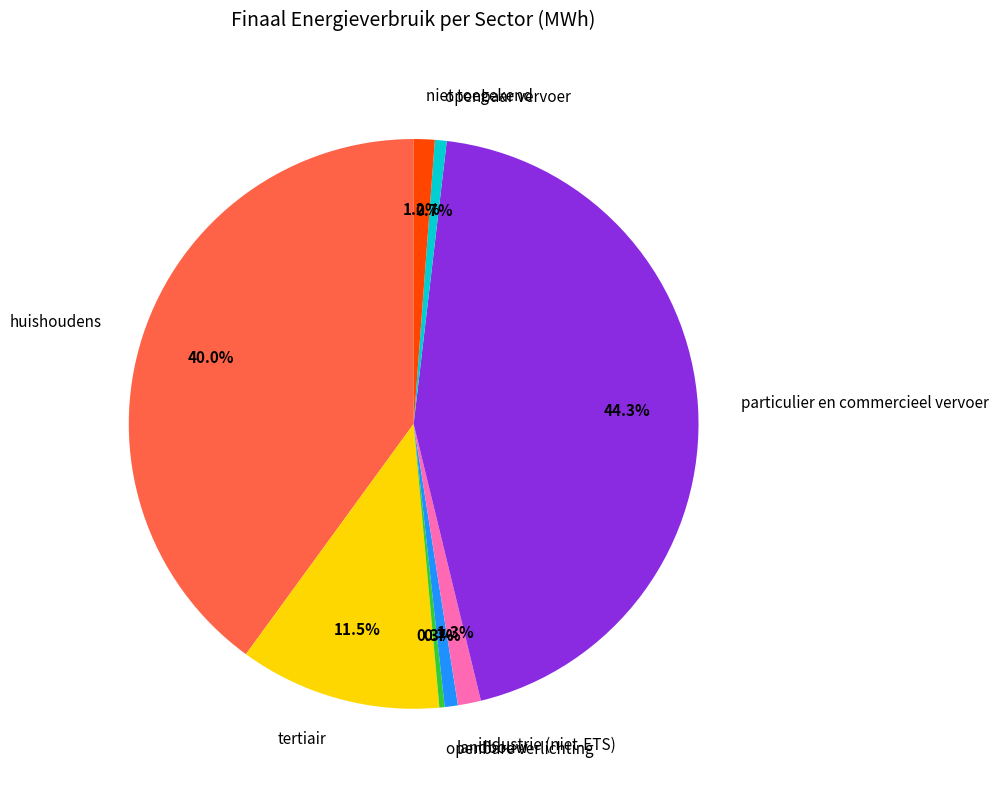

To the nearest percent, what is the average slice percentage?

12%